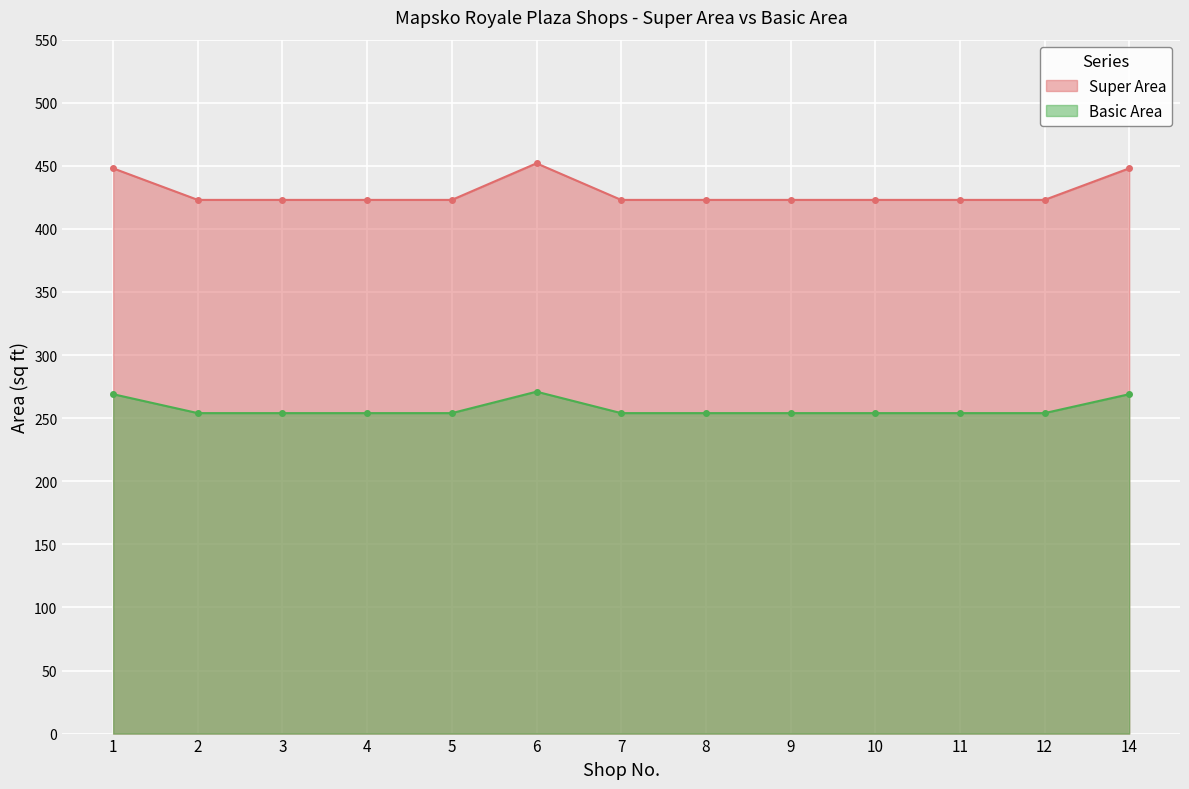

How many distinct data groups are displayed?

2